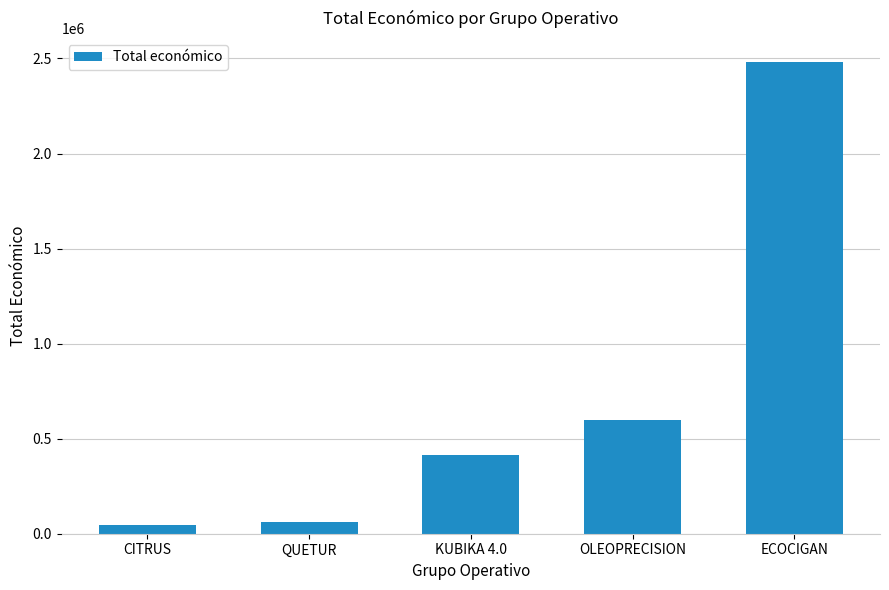

Which has a higher value, OLEOPRECISION or CITRUS?

OLEOPRECISION